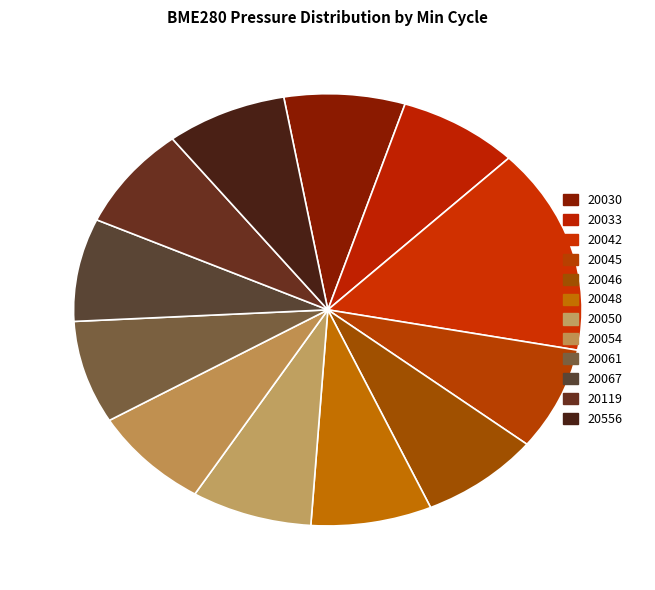

Is it true that 20046 is 8% of the pie?

True